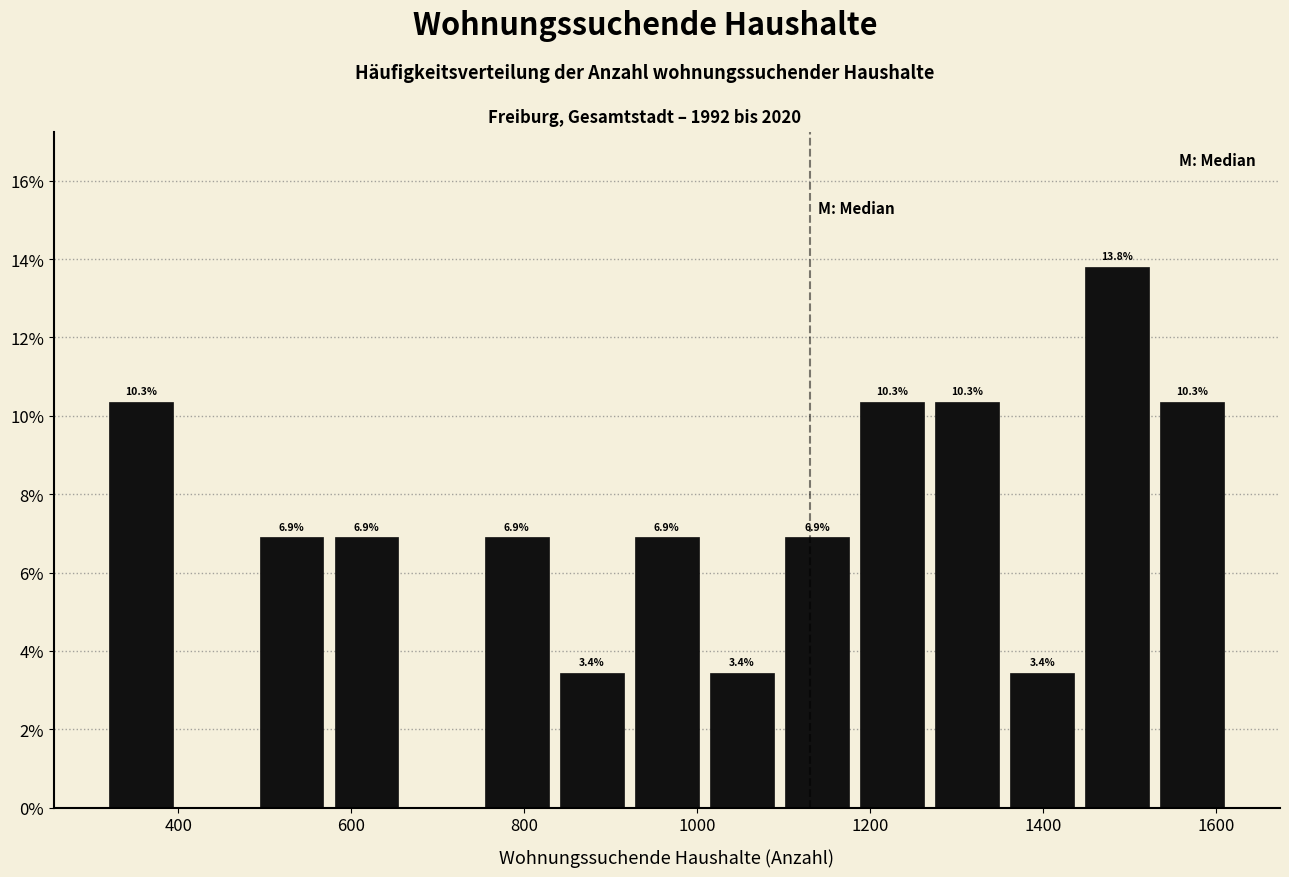

Which range on the x-axis has the tallest bar?

1440 to 1520